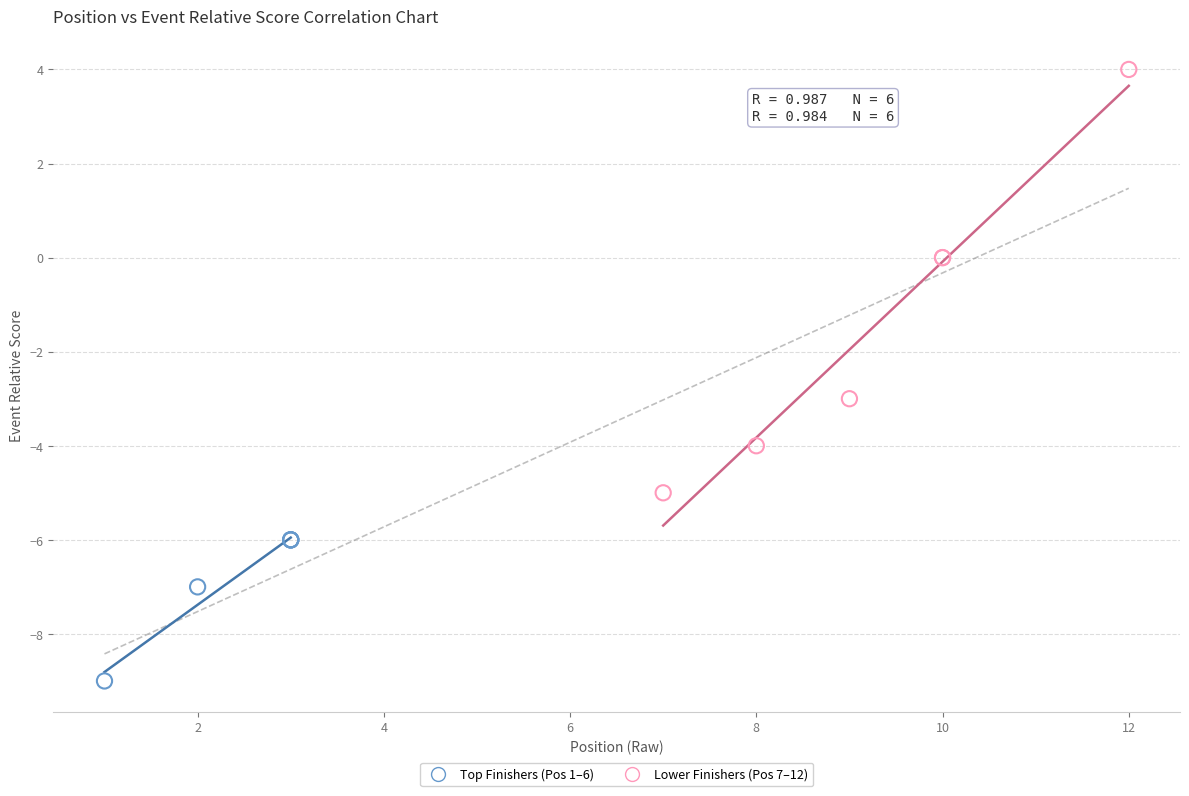

Which series has the largest Y range (max minus min)?

Lower Finishers (Pos 7–12)